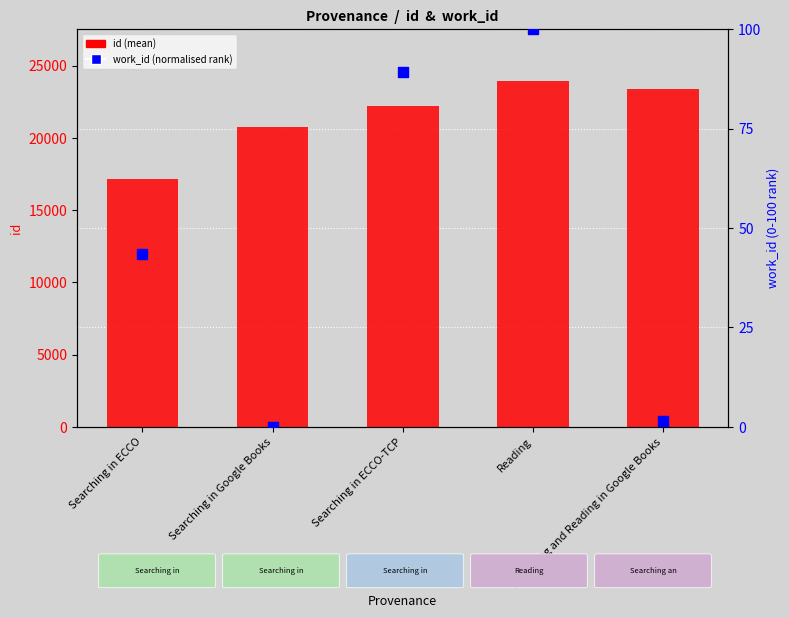

Which series reaches the maximum Y coordinate?

id (mean)